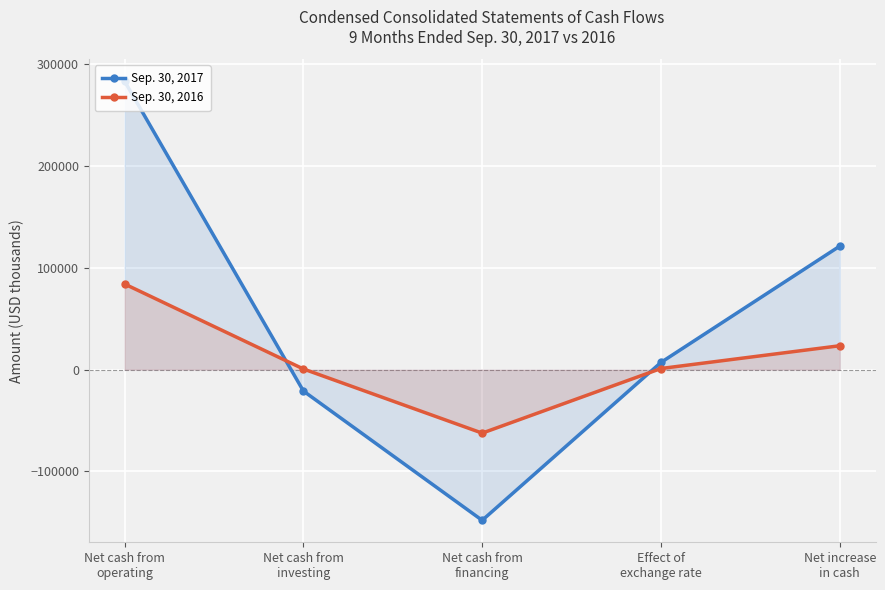

True or false: Sep. 30, 2017 has more than 2 points higher than both neighbors.

False